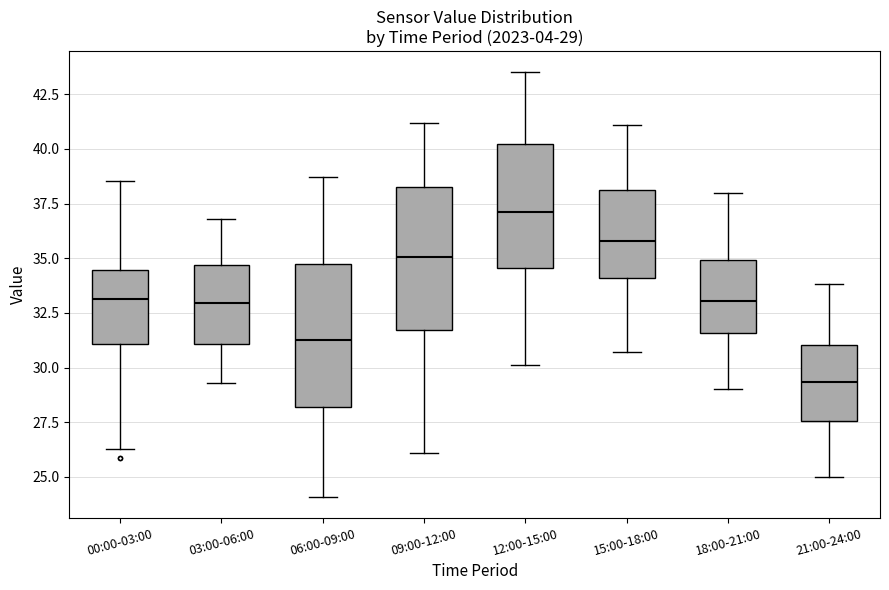

Which box has the lowest median line?

21:00-24:00